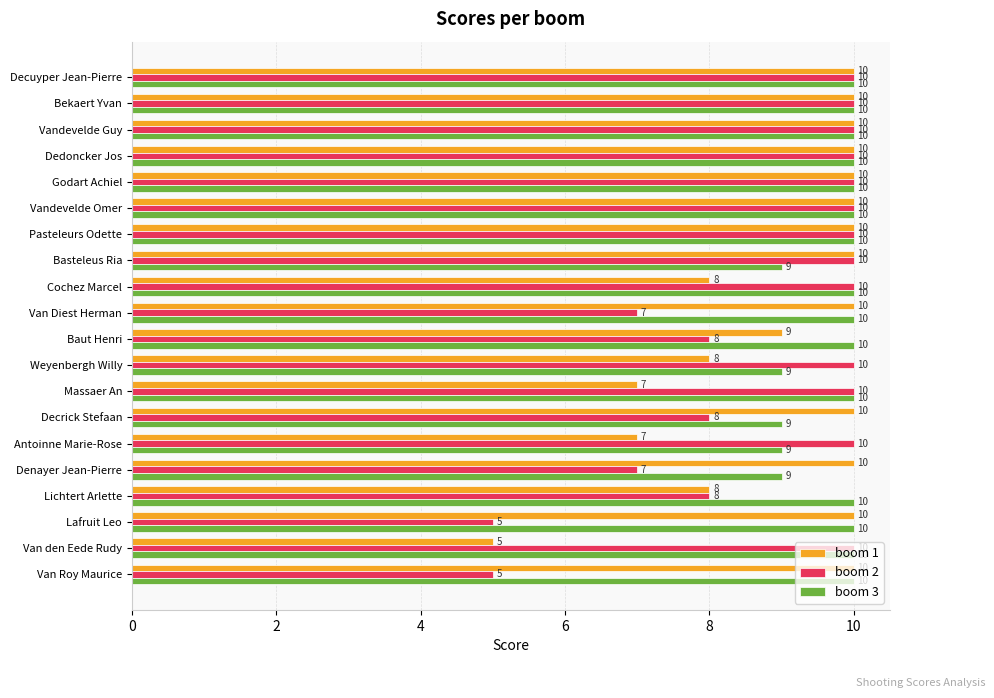

What is the maximum value for boom 1?

10